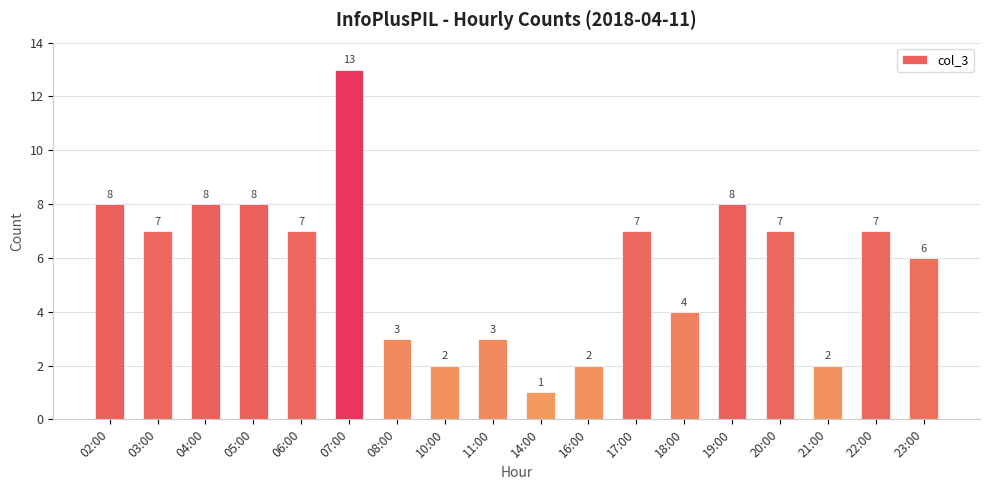

The value at 05:00 is 12. True or false?

False